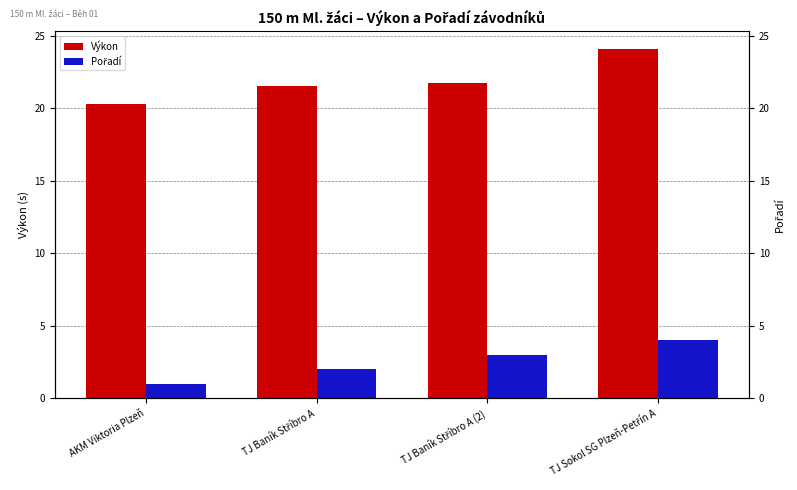

What is the value of the Pořadí bar at the 3rd from the left?

3.0